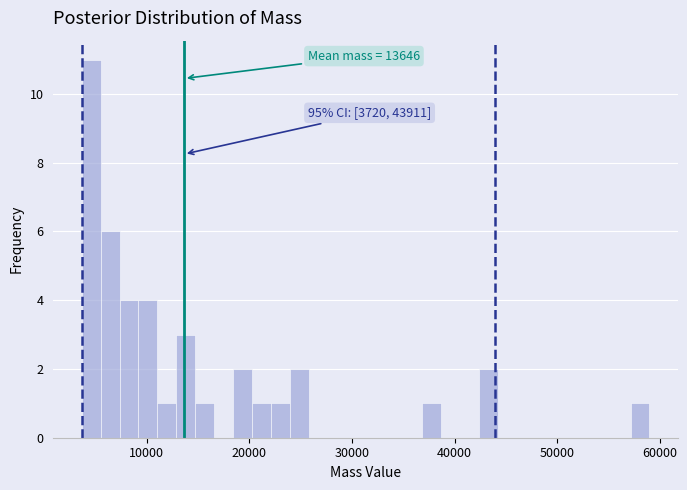

Read against the x-axis, roughly where is the centre of the tallest bar?

5000